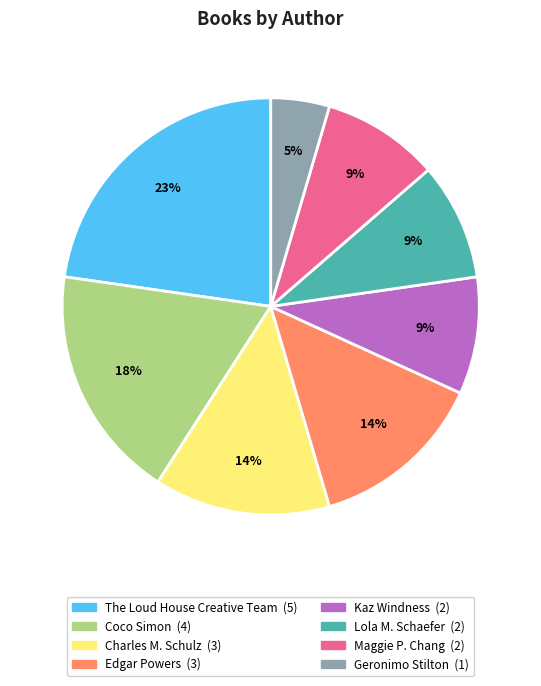

Which slice is the smallest?

Geronimo Stilton